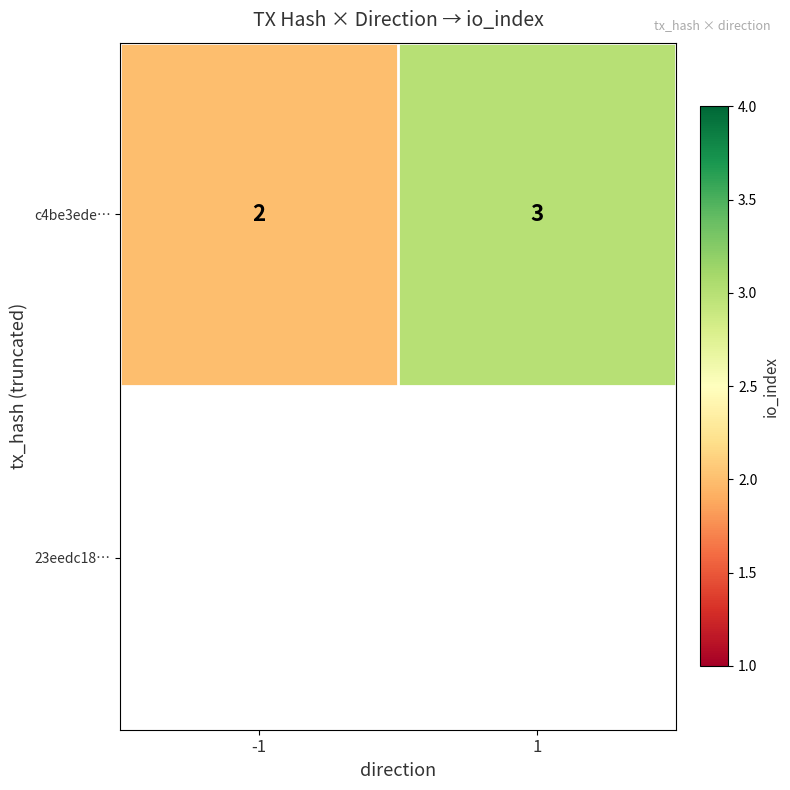

The value at -1 is 3. True or false?

False